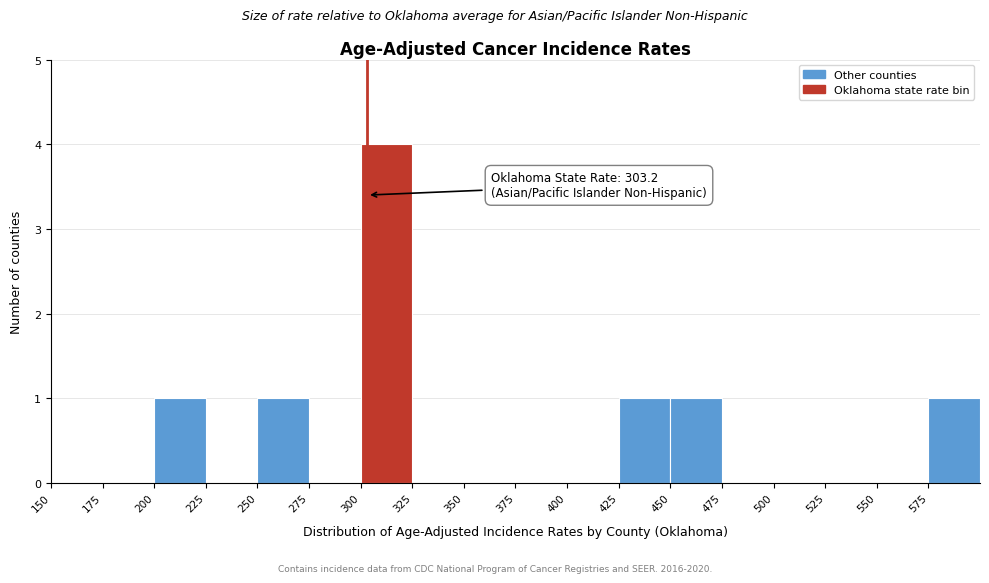

Which range on the x-axis has the tallest bar?

300 to 325